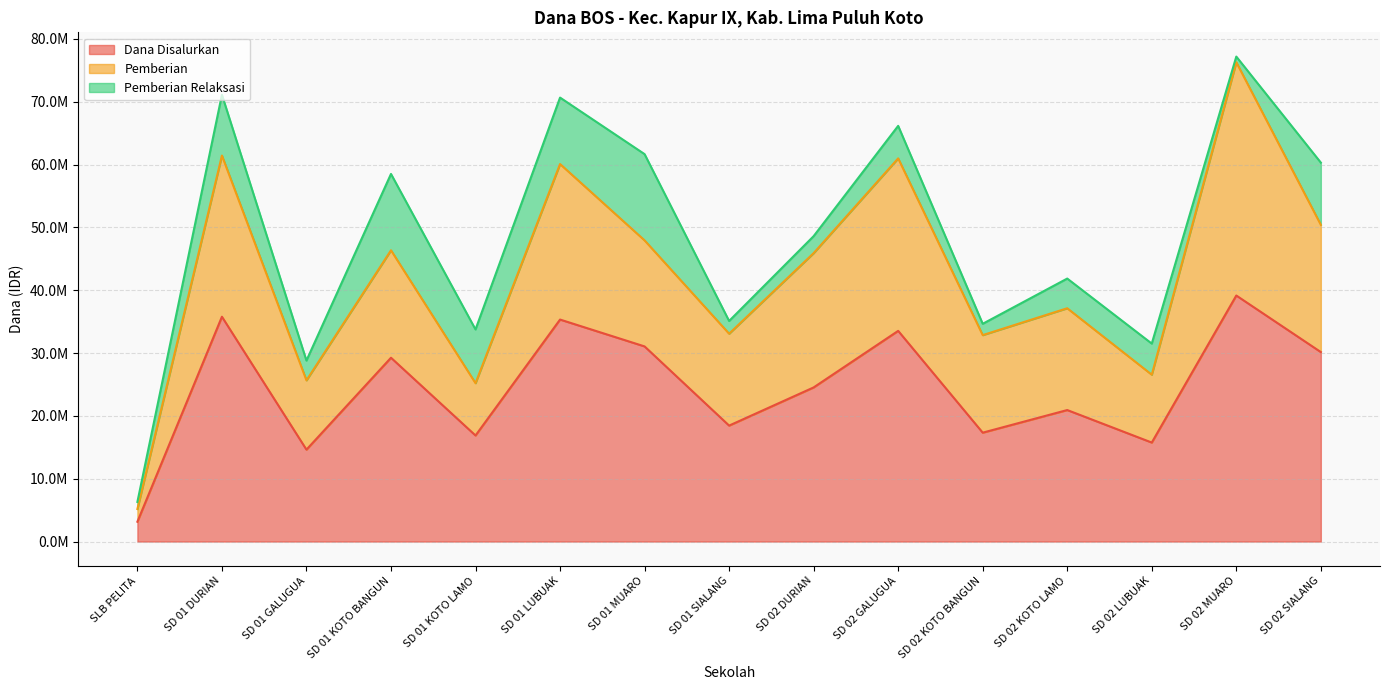

What is the difference between the second highest and minimum values in the Dana Disalurkan series?

32625000